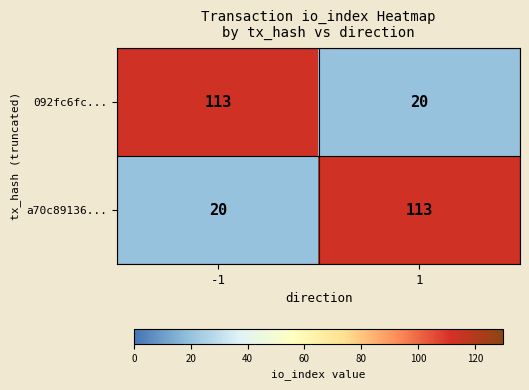

True or false: a70c89136... has a value of 20 at -1.

True